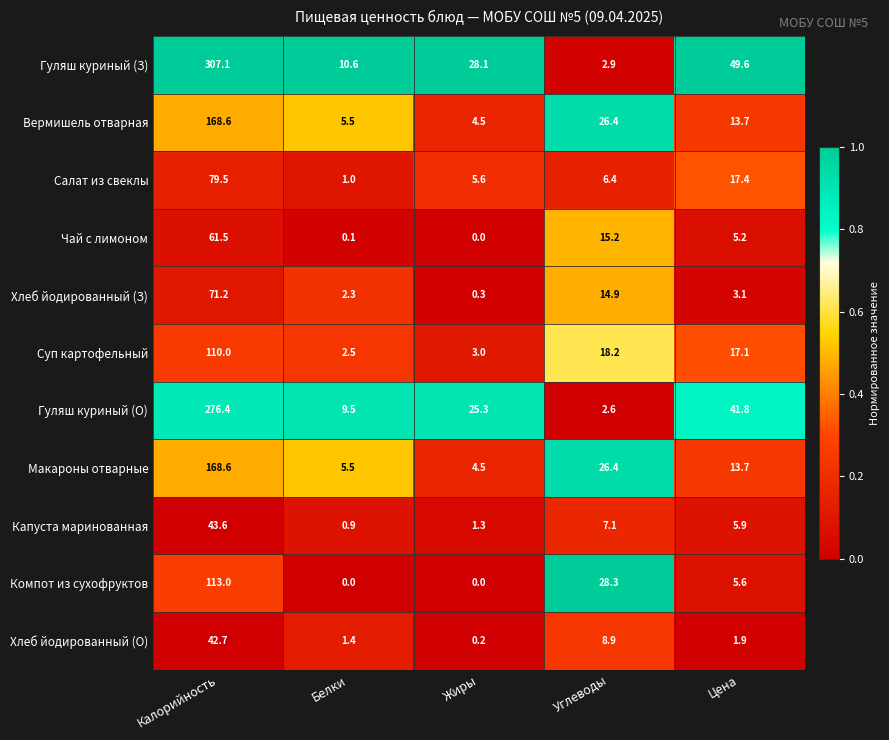

What is the difference between the maximum and minimum values in the Салат из свеклы series?

78.5